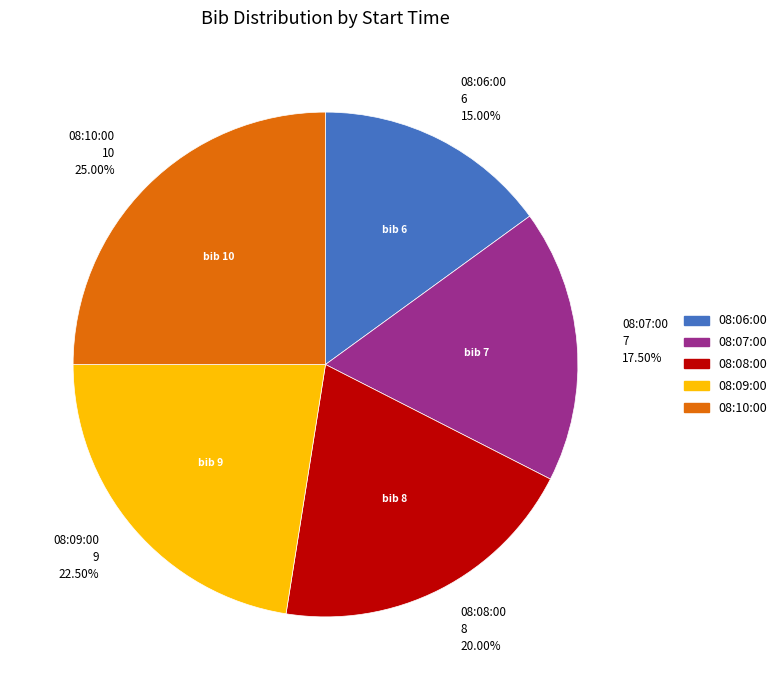

What percentage do 08:07:00 and 08:09:00 together represent?

40.0%